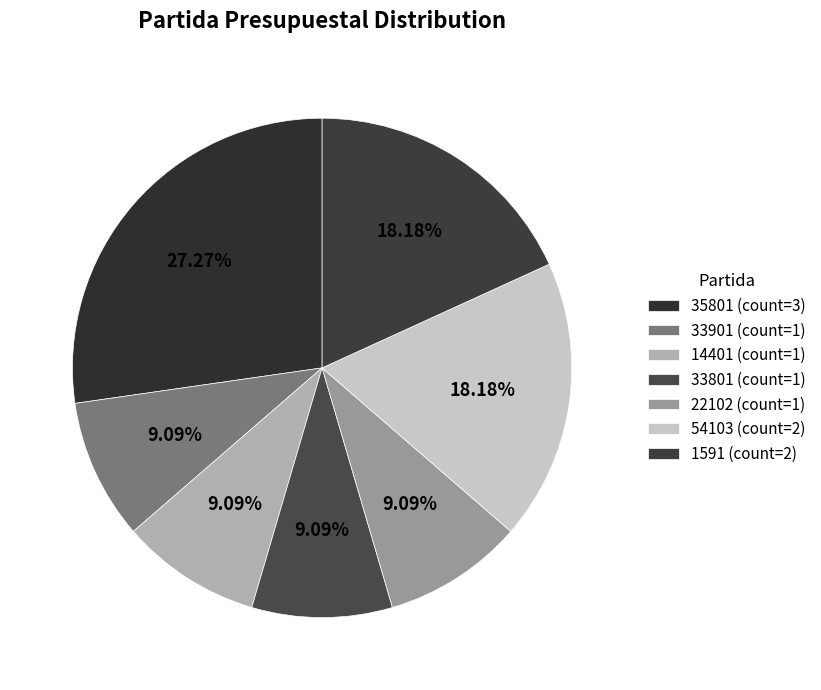

How many segments does this pie chart have?

7